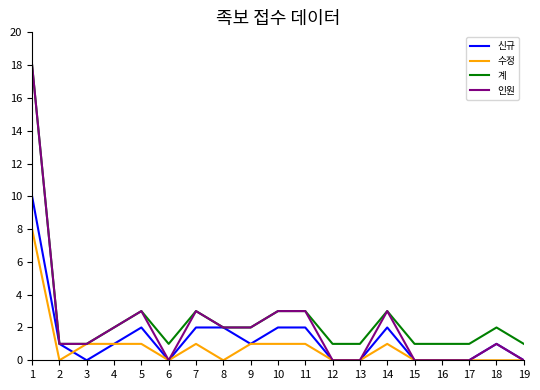

How many lines are shown in the chart?

4